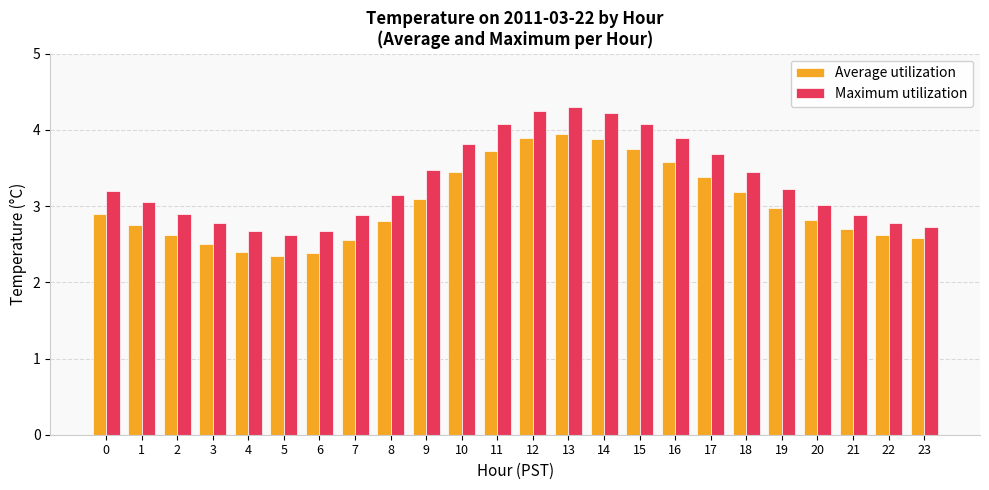

Rank the series by their average value, from highest to lowest.

Maximum utilization, Average utilization